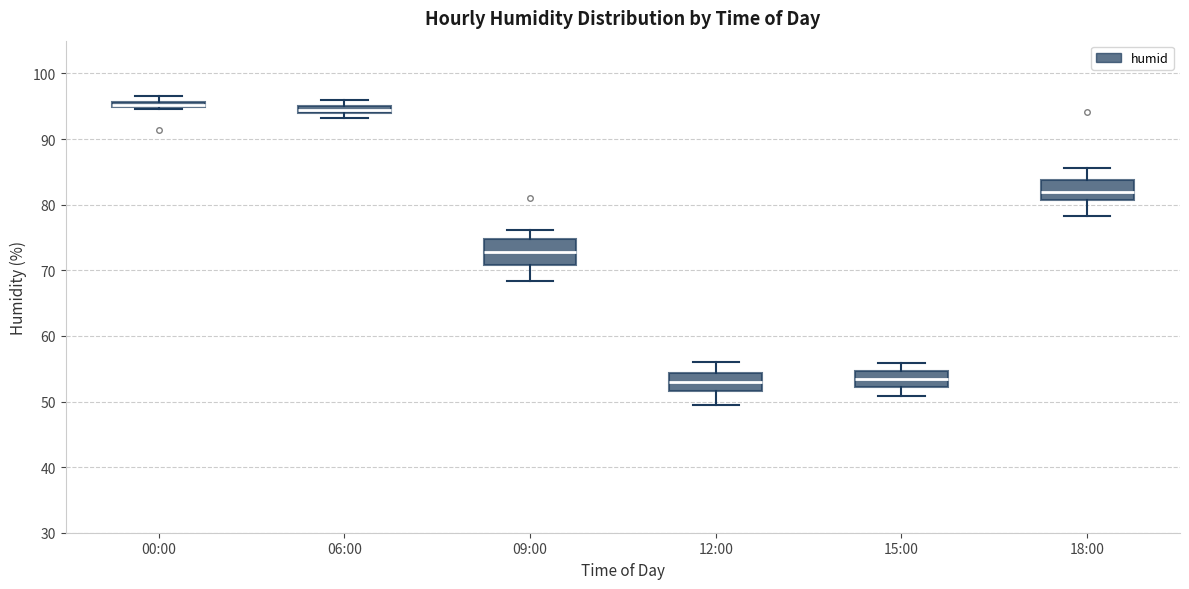

Where is the upper edge of the box for 15:00 on the y-axis? The values are not printed on the chart, so give them approximately, as read against the axis.

55